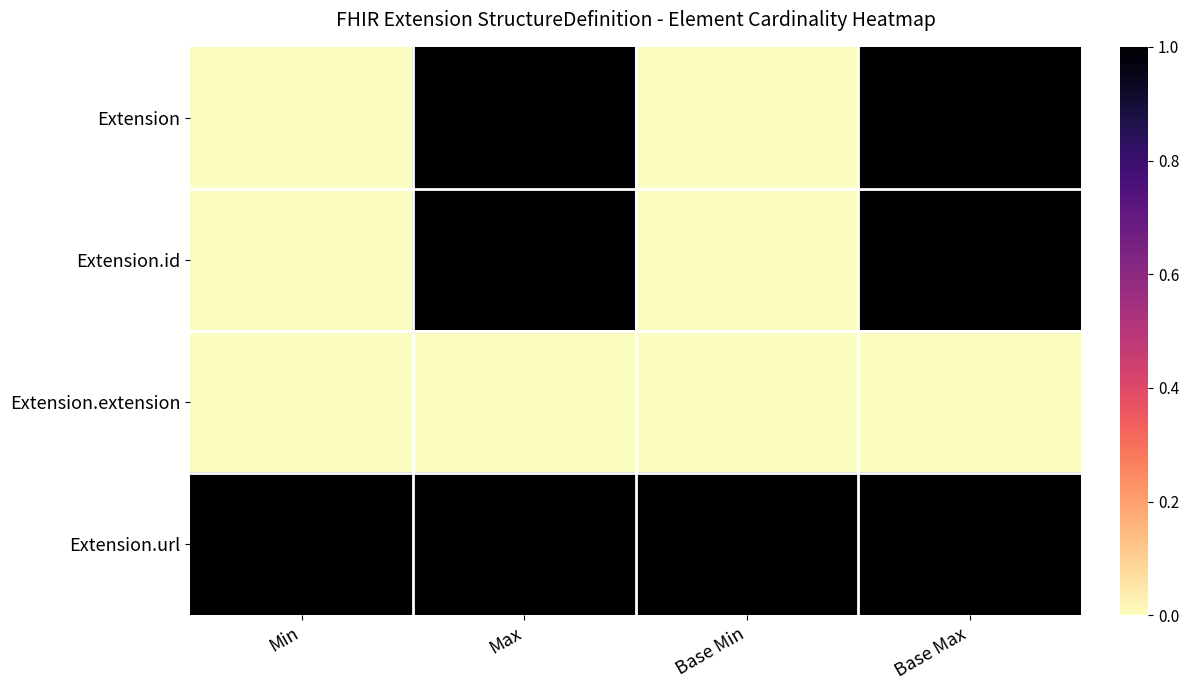

Which series has the largest total across all categories?

Extension.url